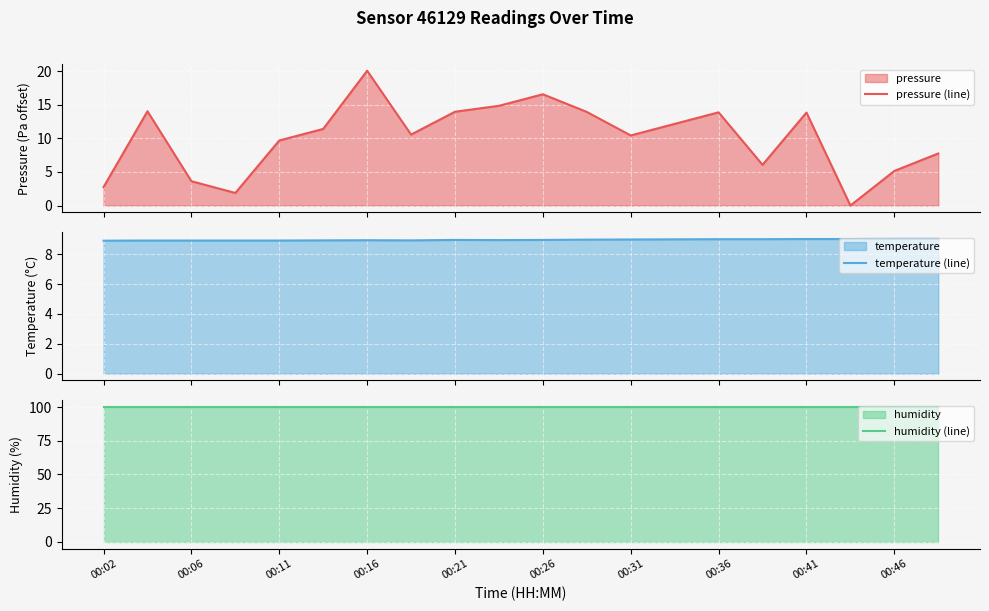

True or false: humidity (line) and temperature (line) cross at least once.

False